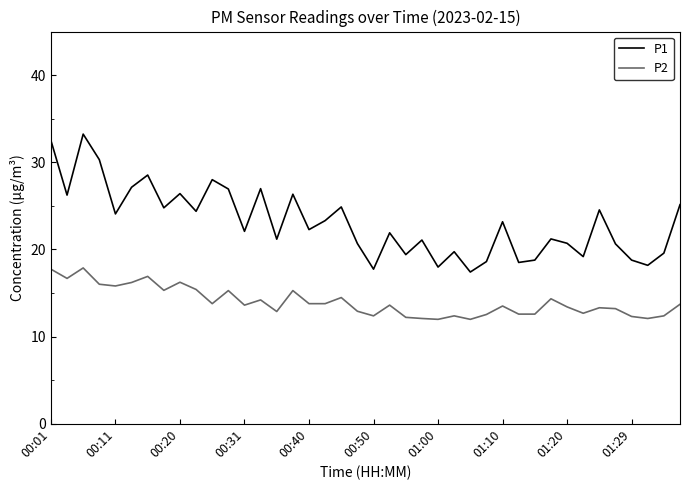

Which series has the widest spread of values?

P1